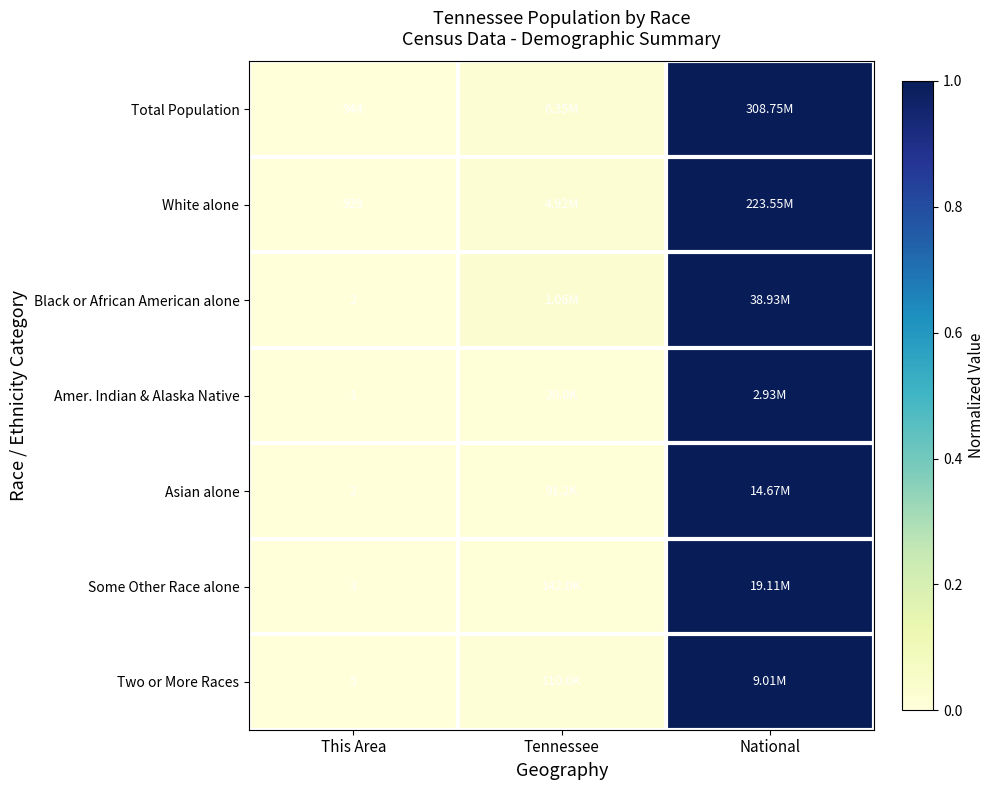

How many series are shown in this chart?

7